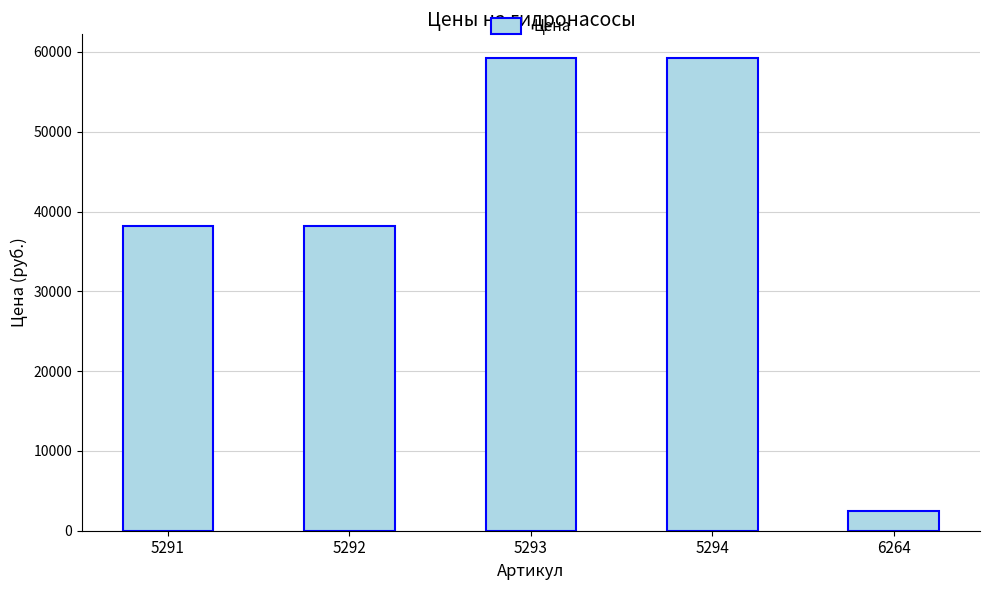

What is the value of the 3rd bar from the left?

59250